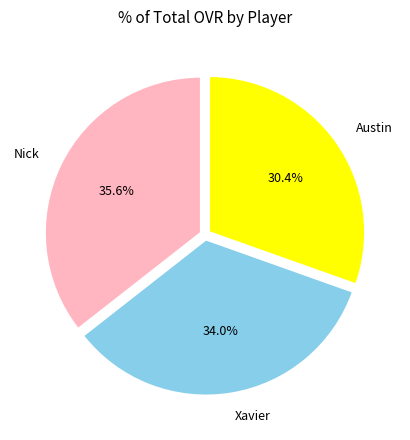

Which category has the smallest portion of the pie?

Austin